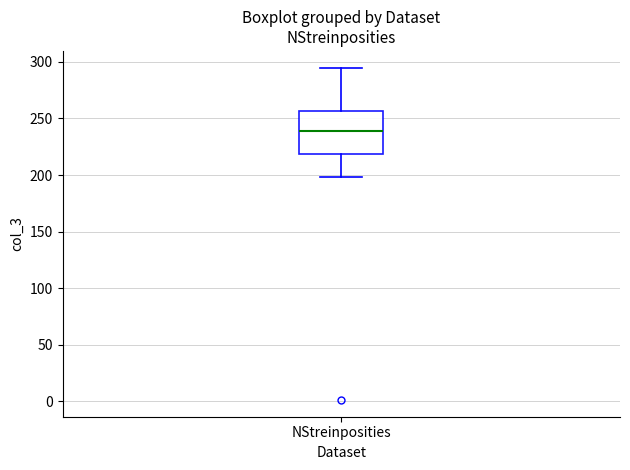

Where does the lower whisker of the box for NStreinposities end on the y-axis? The values are not printed on the chart, so give them approximately, as read against the axis.

200